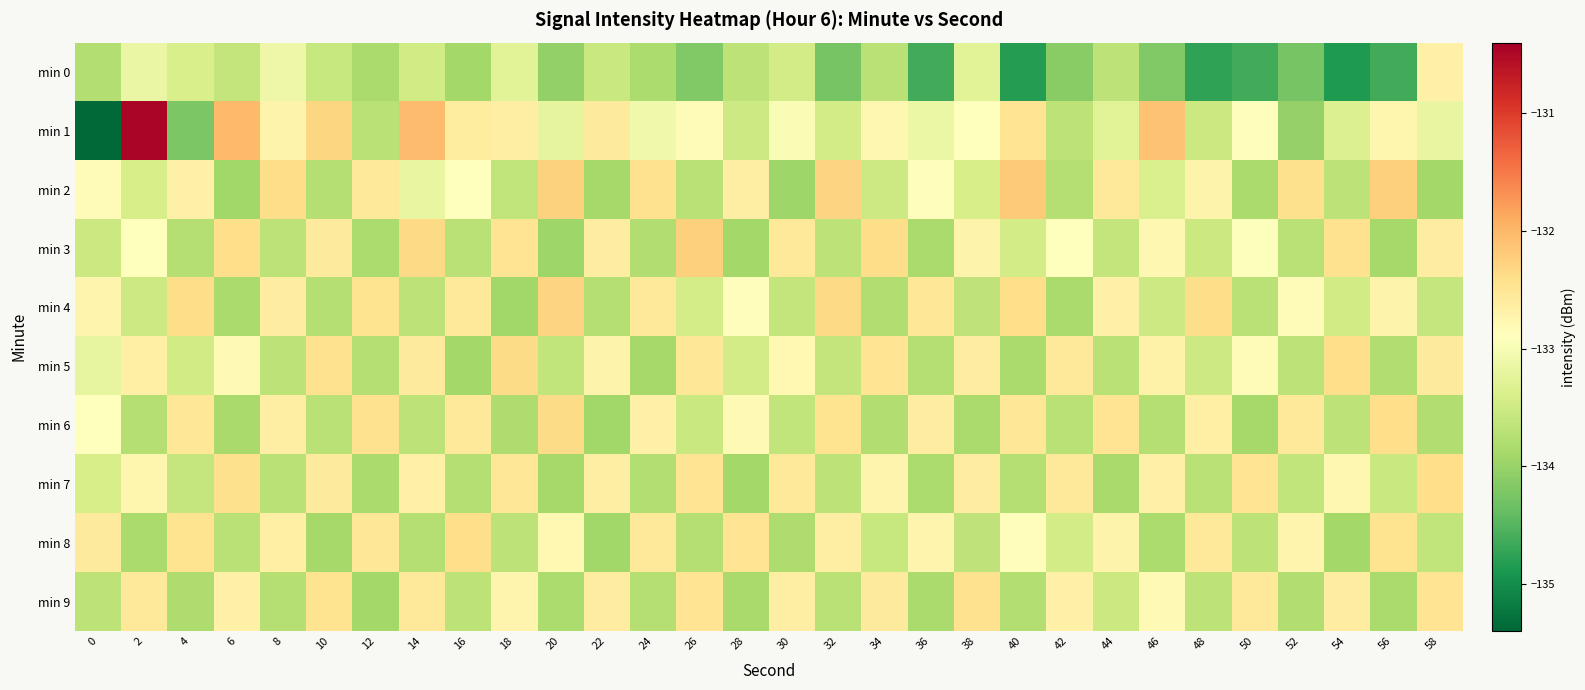

How many series are shown in this chart?

10